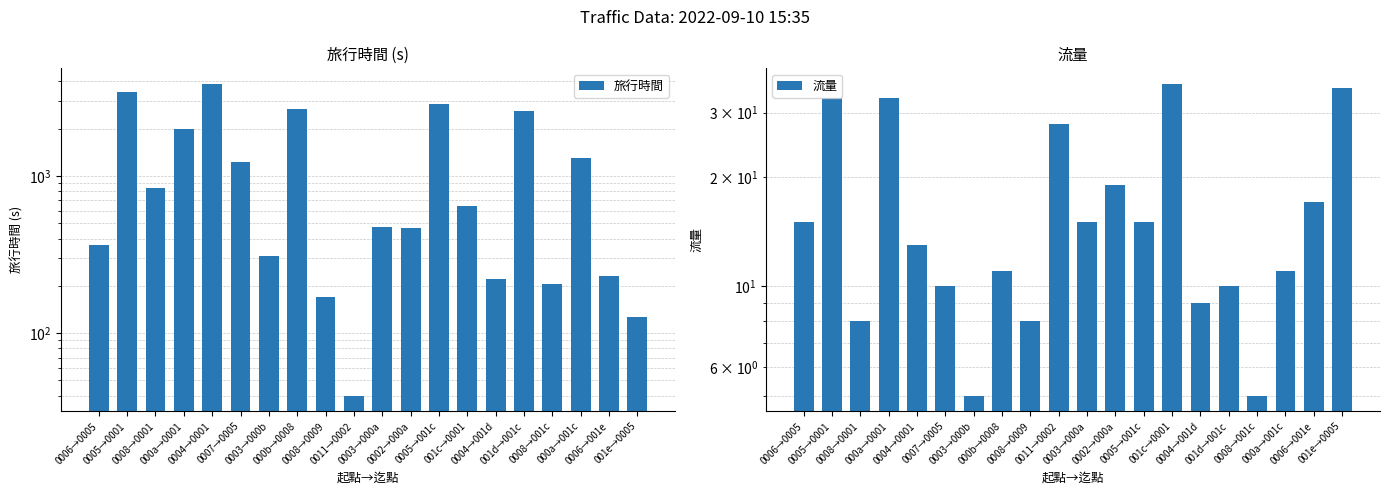

Which series has the widest spread of values?

旅行時間